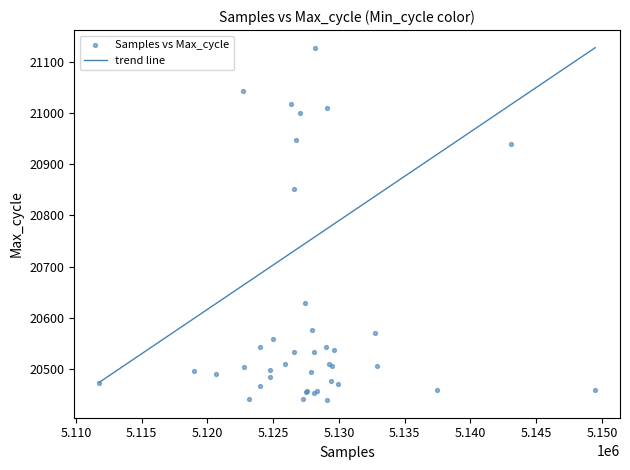

What Y value in the scatter plot is closest to 20783?

20851